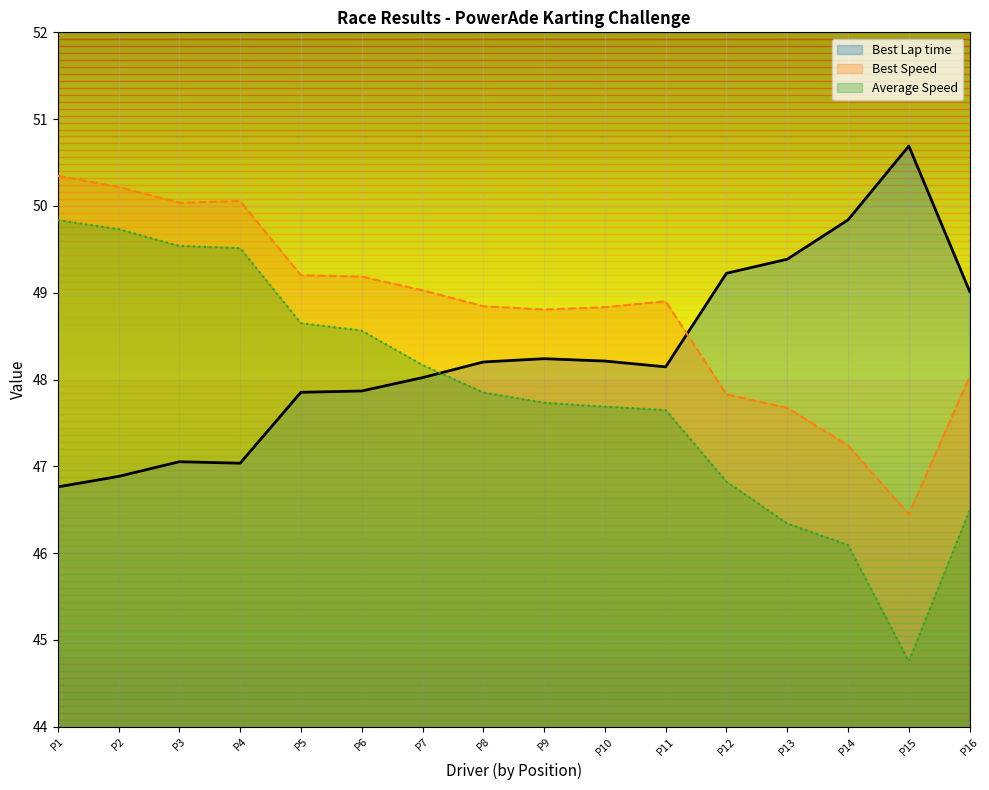

Which series ends up on top after the final intersection of Best Lap time and Best Speed?

Best Lap time